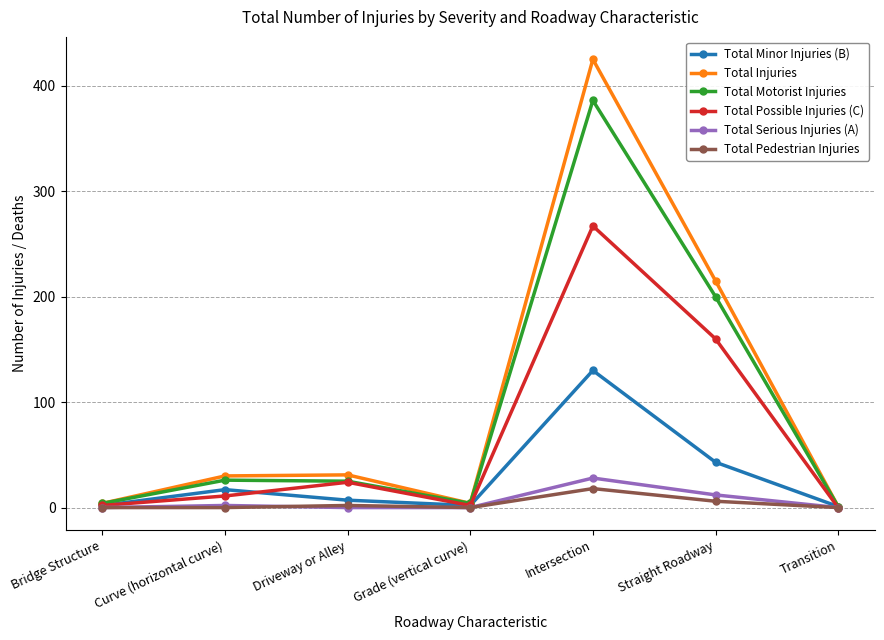

At which category is the sum across all series the highest?

Intersection